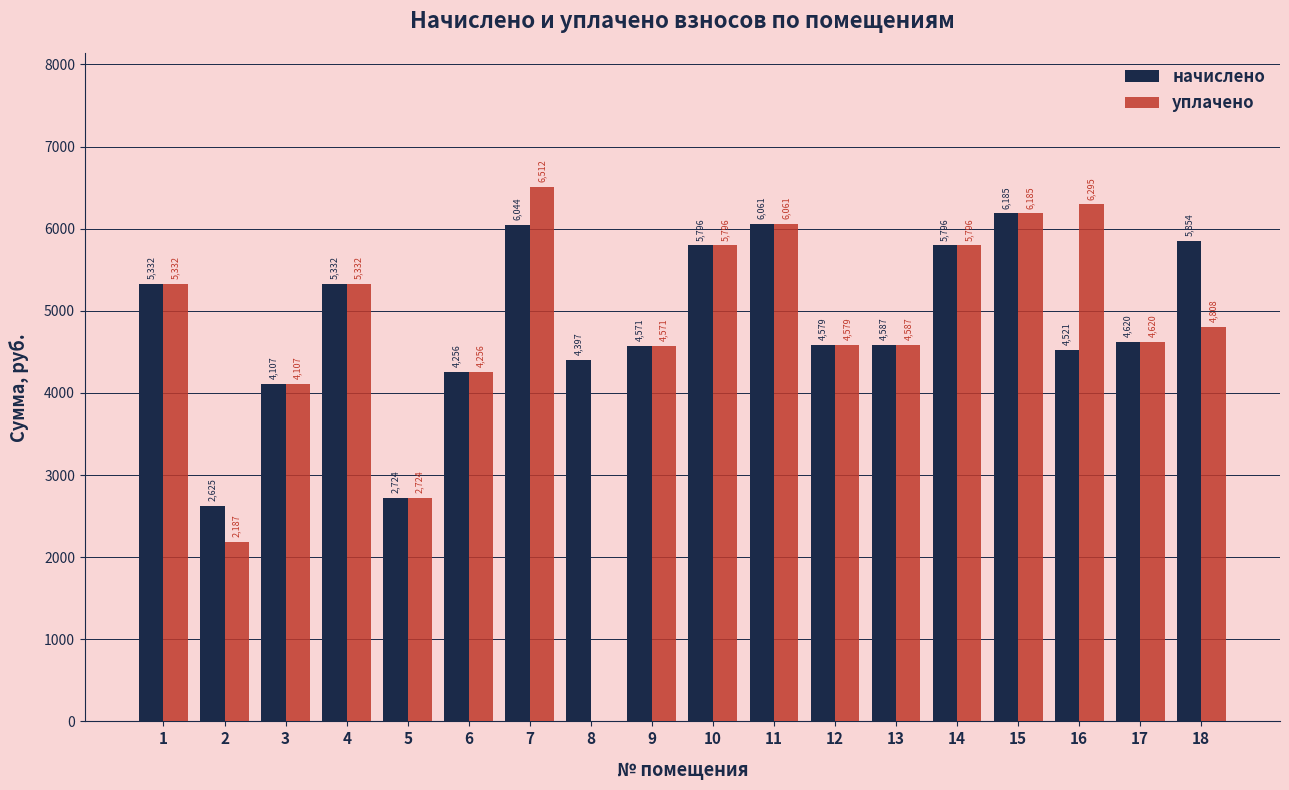

Which series has the largest total across all categories?

начислено